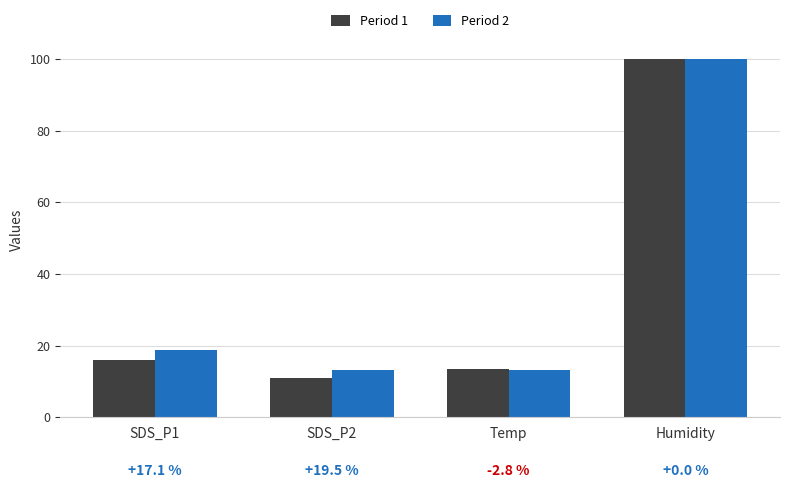

What is the total value across all series at SDS_P2?

24.1